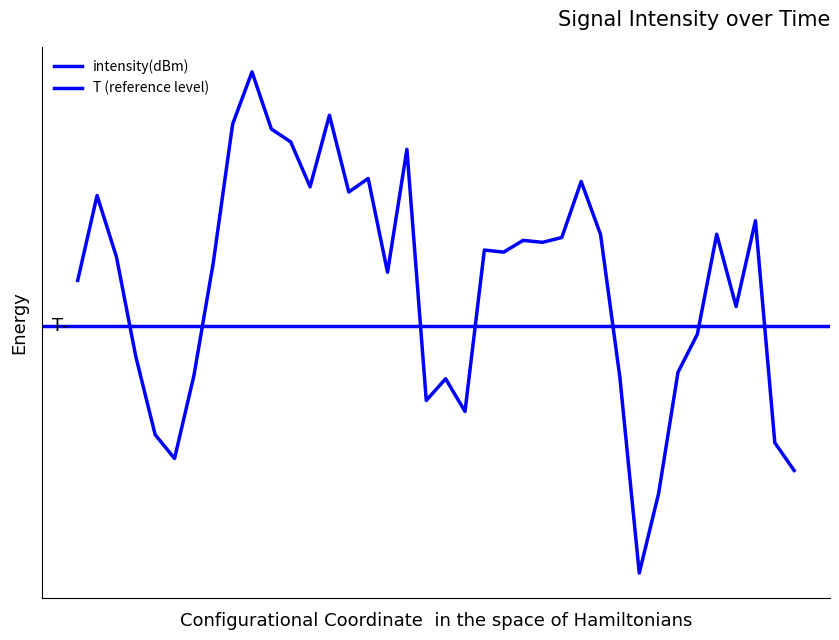

Does the chart display data point markers on the line(s)?

No